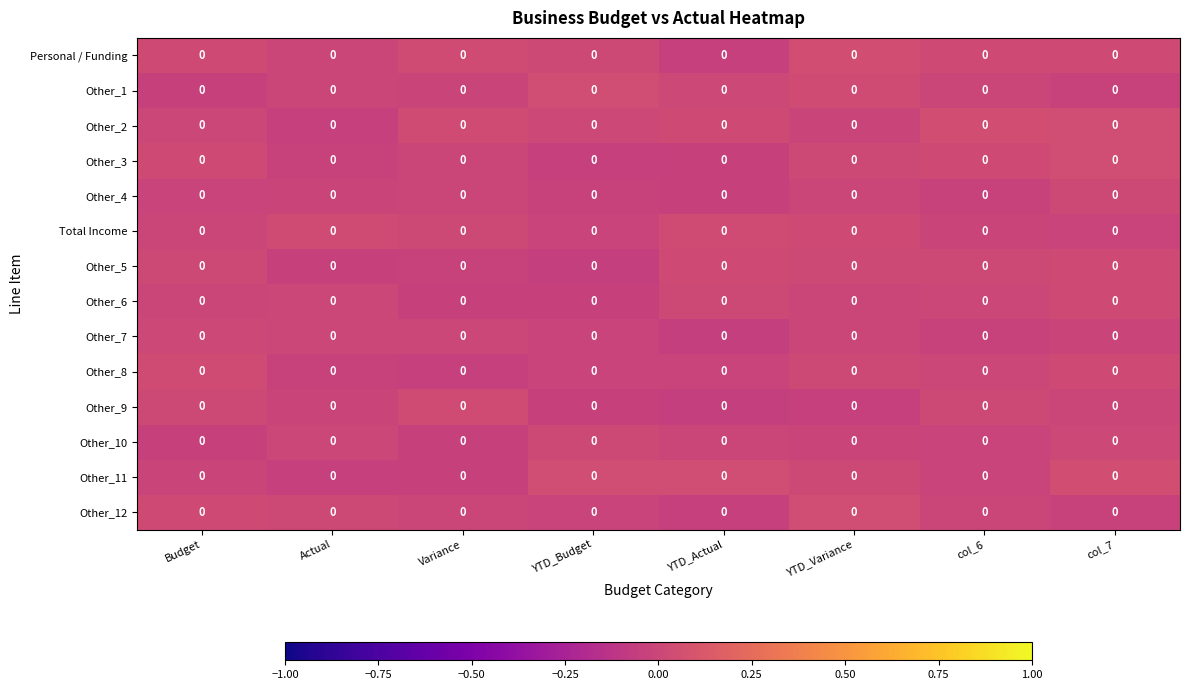

List the series in order of their peak value, highest first.

Personal / Funding, Other_2, Other_11, Other_3, Other_1, Other_12, Other_8, Total Income, Other_9, Other_5, Other_6, Other_10, Other_4, Other_7